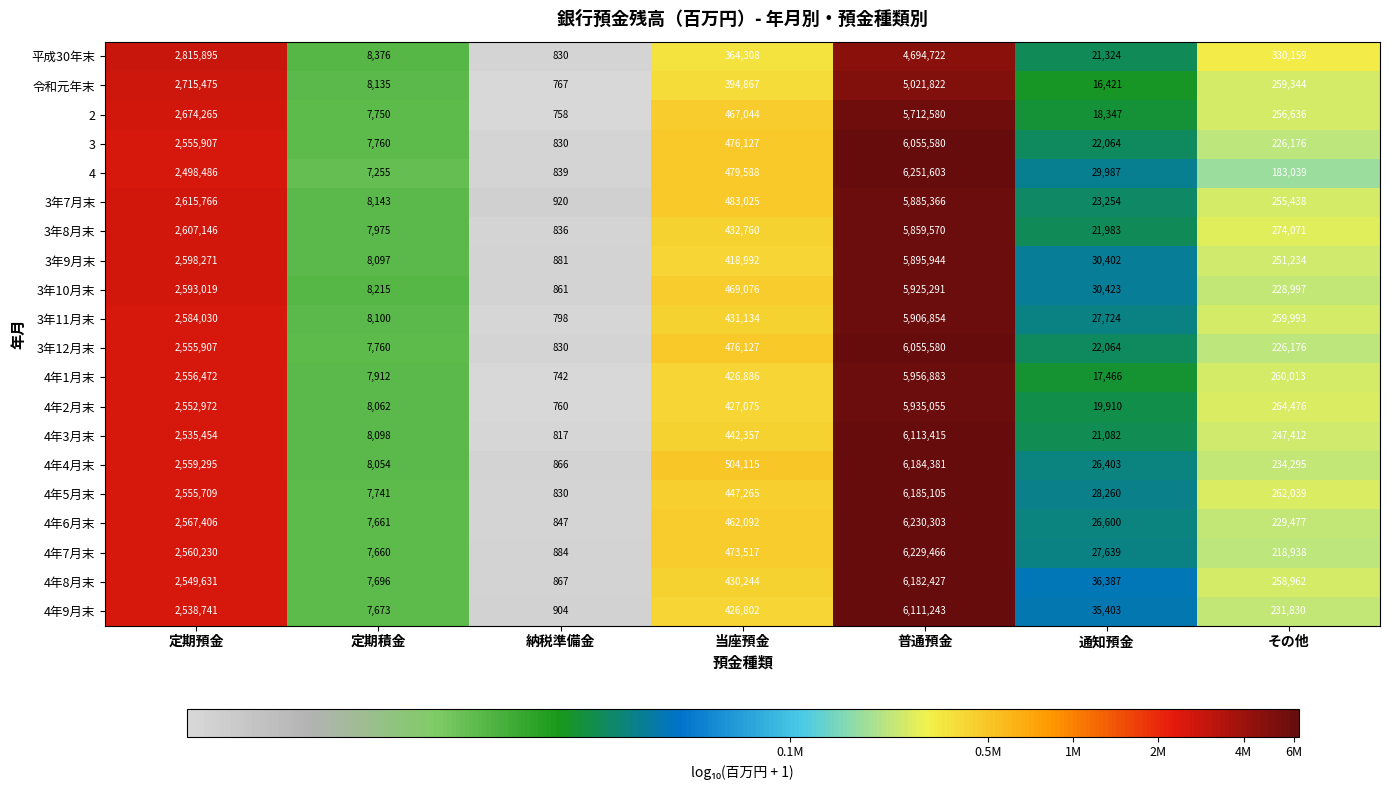

Which series has the largest total across all categories?

4年6月末